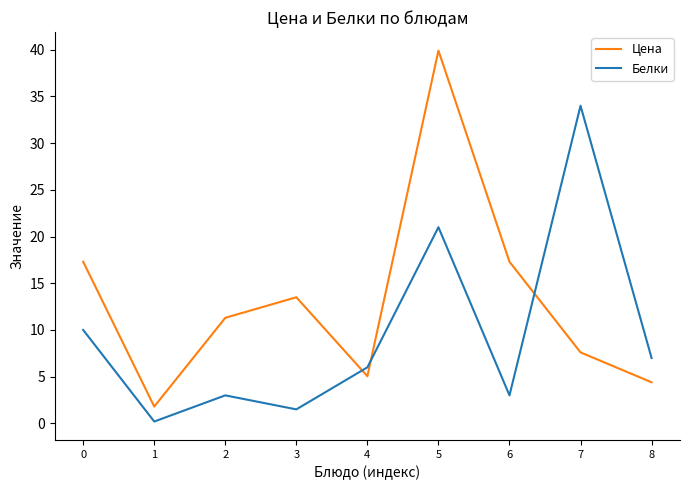

Rank the series at 5 from lowest to highest value.

Белки, Цена